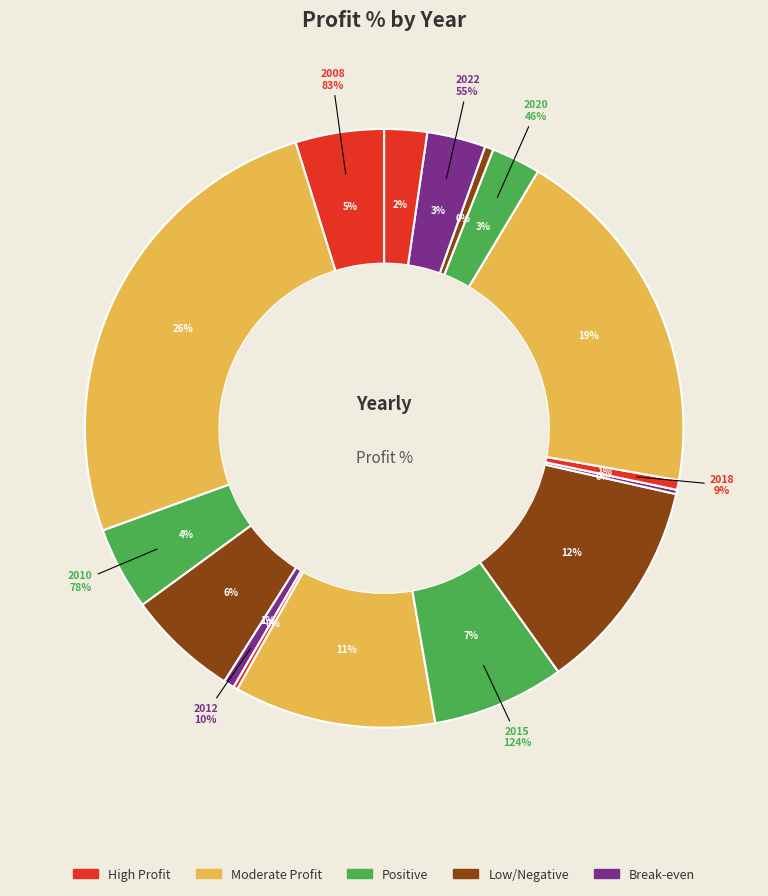

What is the change in value from 2014 to 2021?

-181